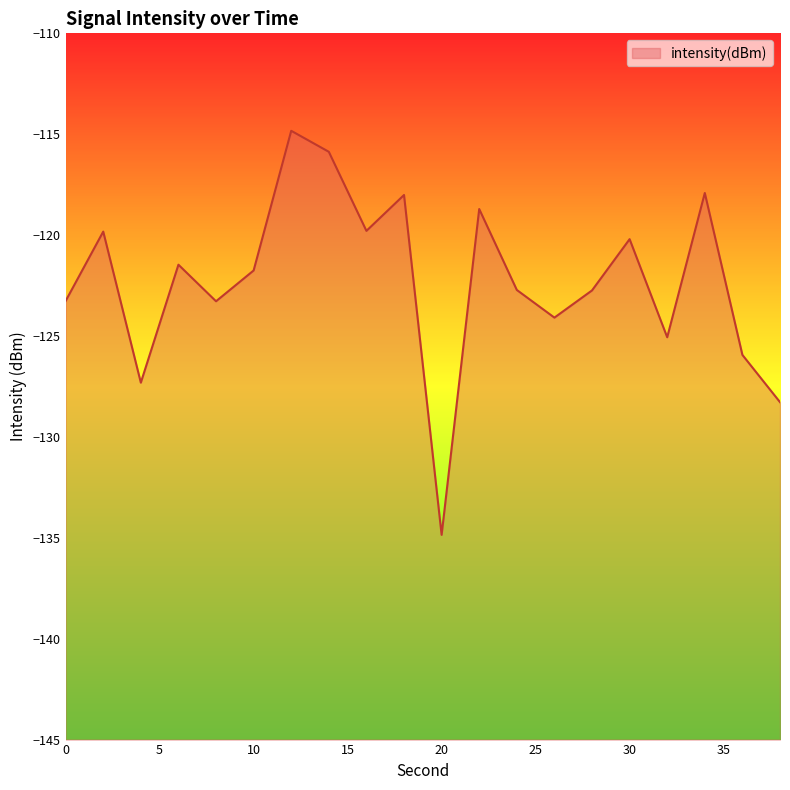

At which label does the data first exceed -121?

2